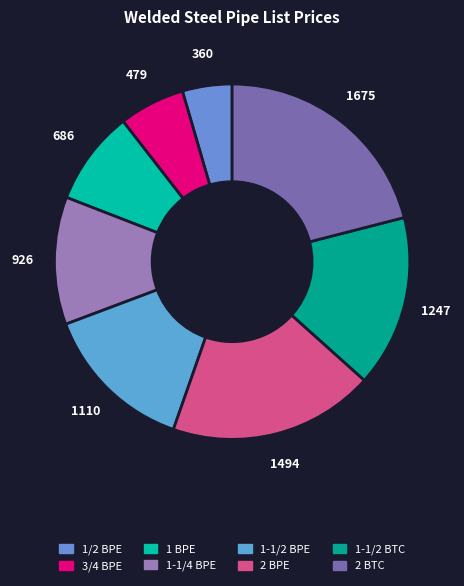

Rank the categories by value from lowest to highest.

1/2 BPE, 3/4 BPE, 1 BPE, 1-1/4 BPE, 1-1/2 BPE, 1-1/2 BTC, 2 BPE, 2 BTC